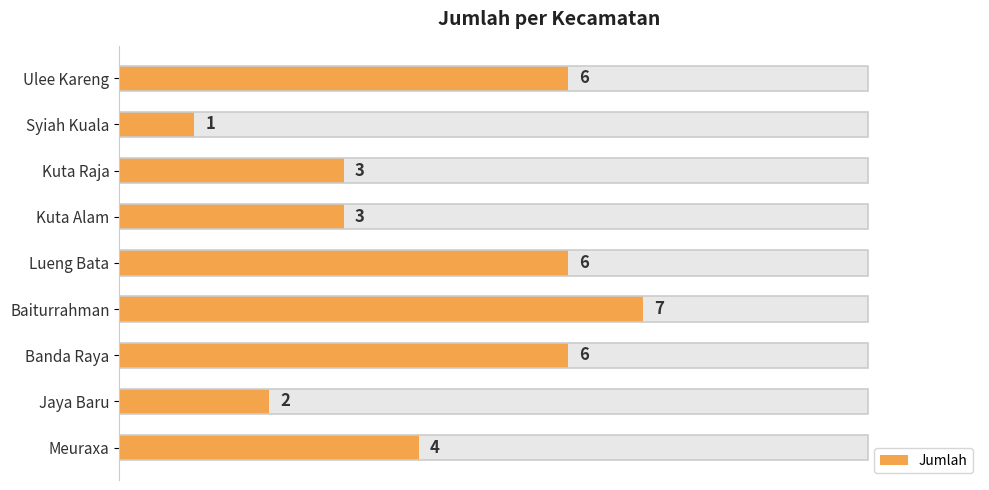

Does the chart contain any negative values?

No